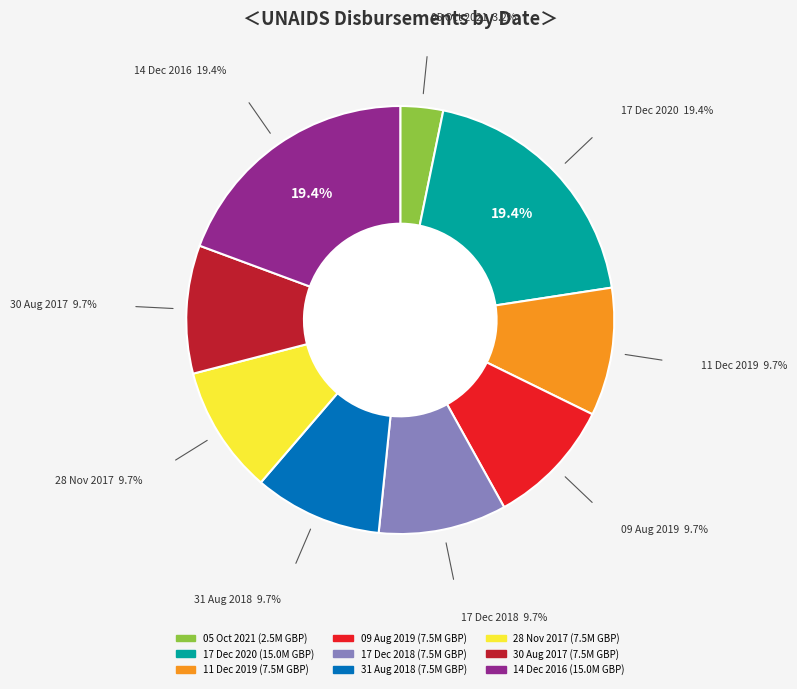

To the nearest percent, what is the combined percentage of 31 Aug 2018 and 11 Dec 2019?

19%